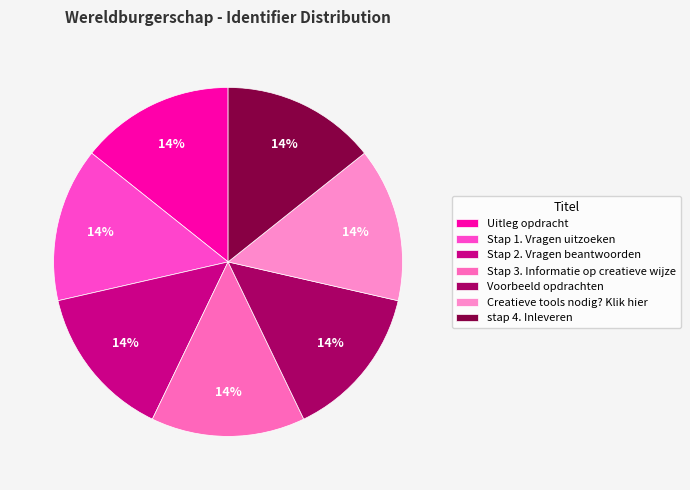

What is the ratio of the value at Stap 1. Vragen uitzoeken to the value at Creatieve tools nodig? Klik hier?

1.0